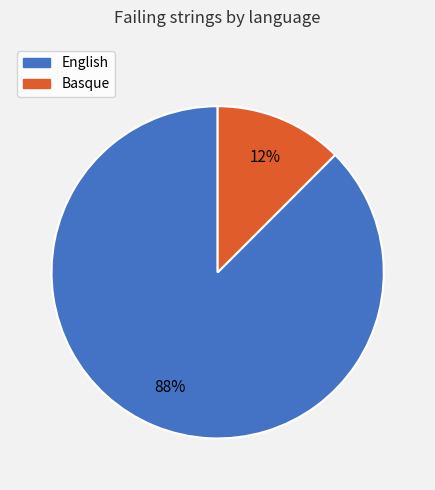

To the nearest percent, what is the average slice percentage?

50%